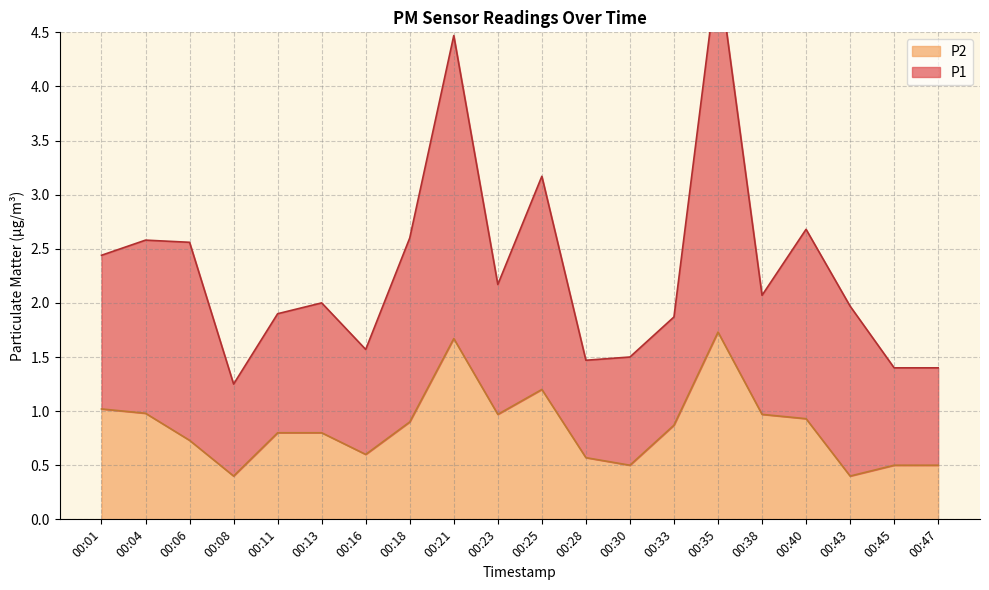

True or false: P1 and P2 intersect in this chart.

False